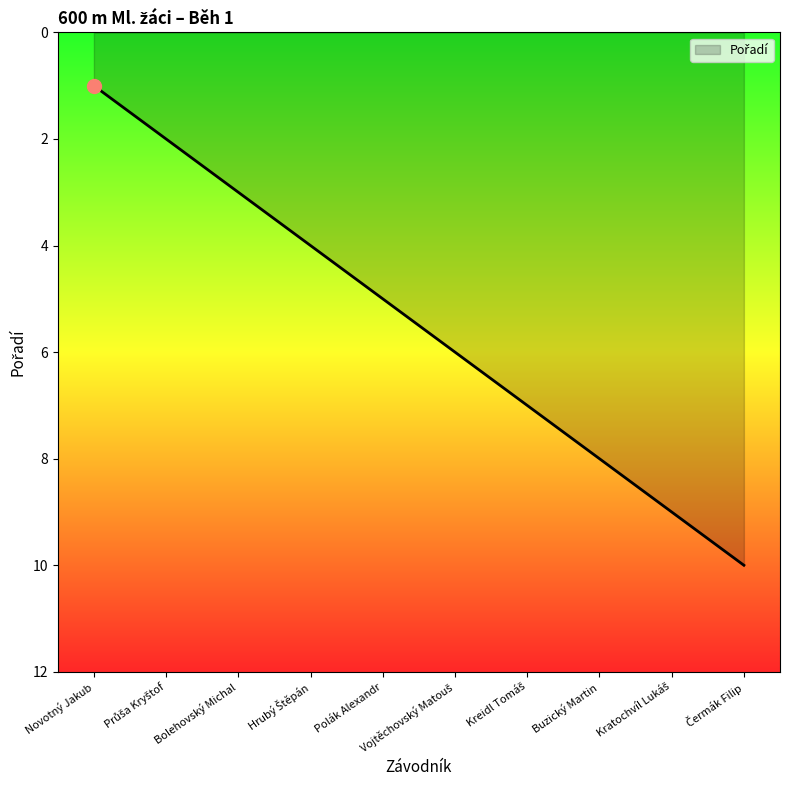

What is the maximum value shown in the chart?

10